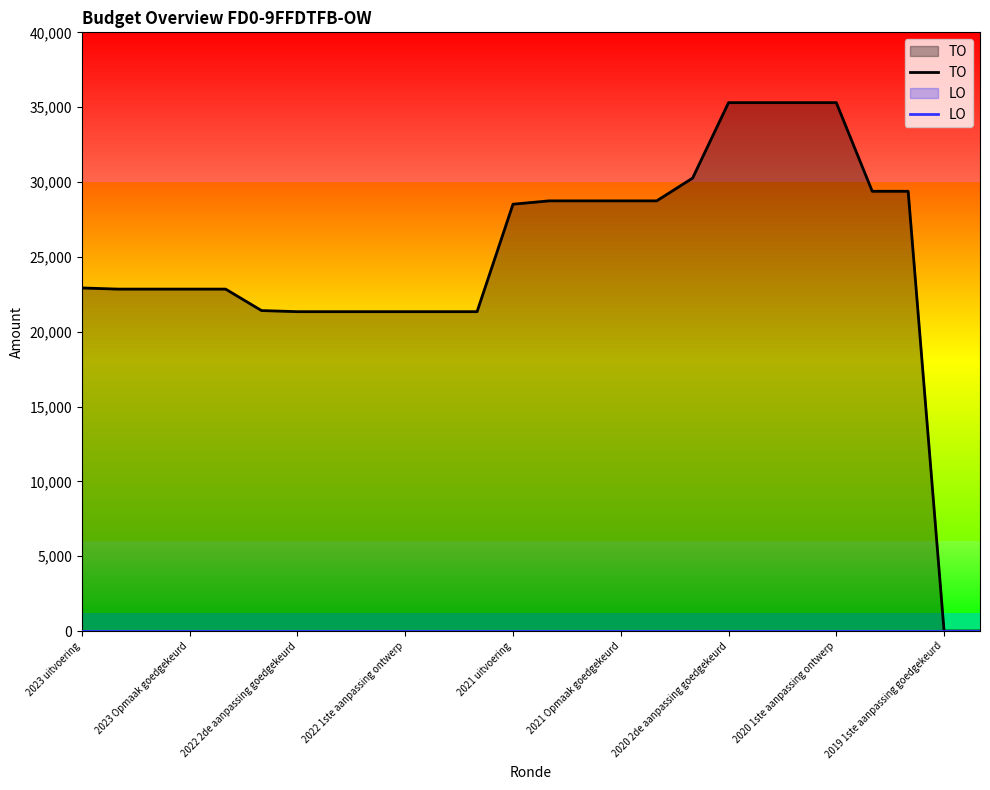

True or false: LO and TO intersect in this chart.

False